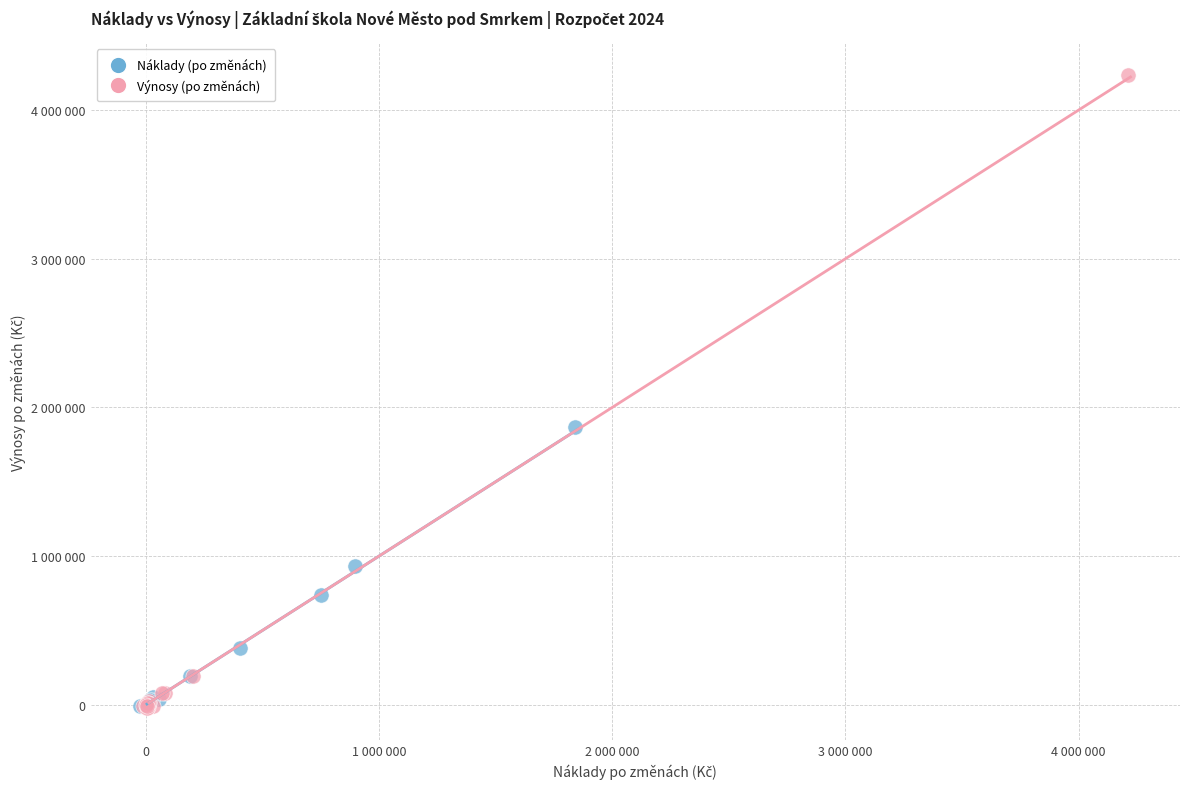

Which series contains the highest Y value?

Výnosy (po změnách)